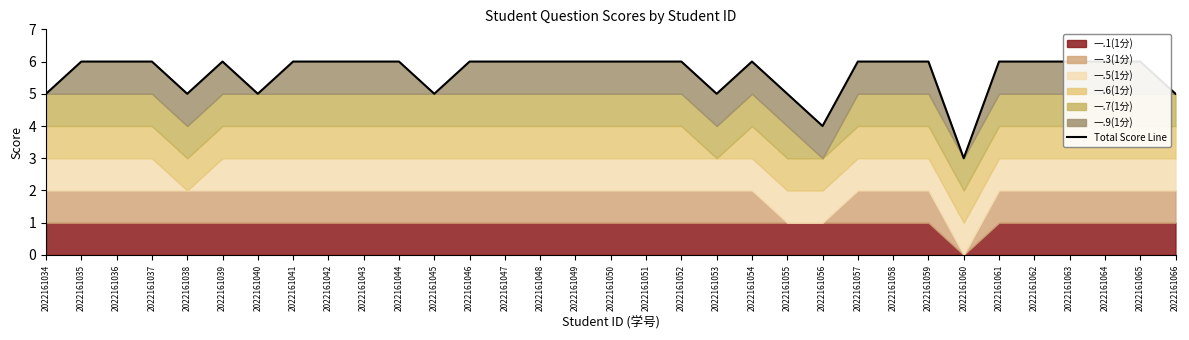

At which label is the value closest to 4?

2022161056